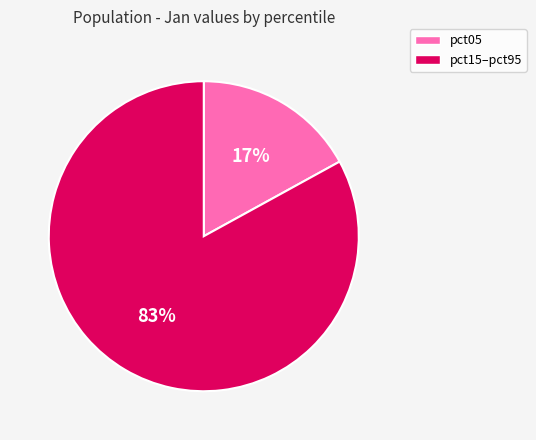

To the nearest percent, what is the average slice percentage?

50%